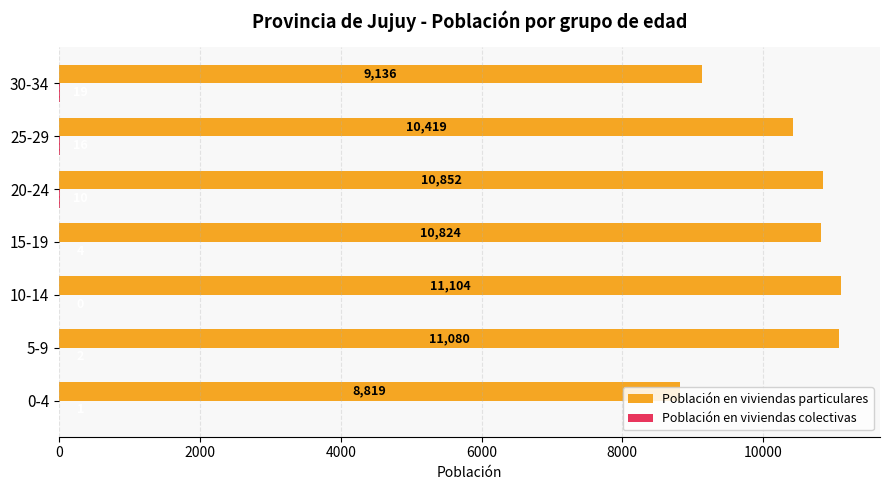

Which series has the largest total across all categories?

Población en viviendas particulares